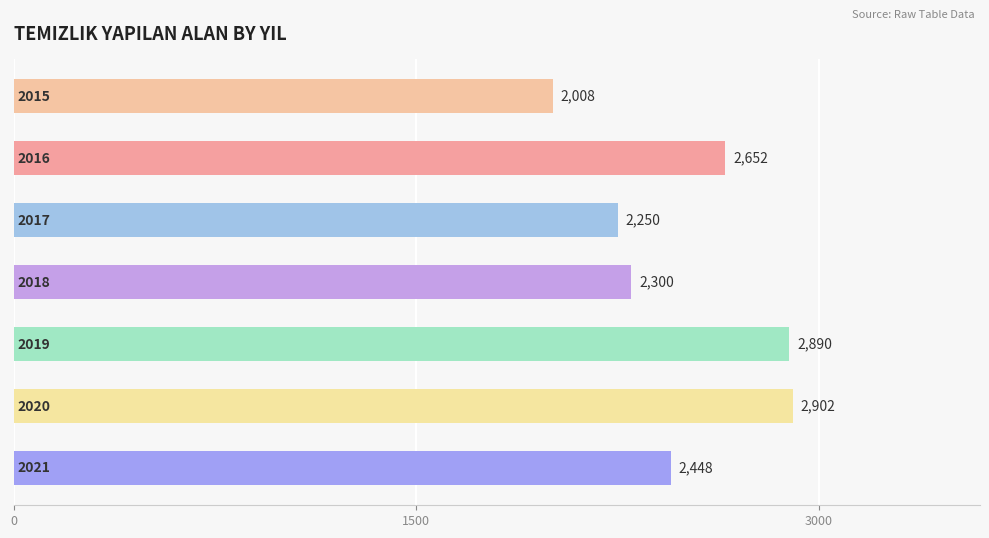

Reading top to bottom, list all the values displayed in this chart.

2008	2652	2250	2300	2890	2902	2448